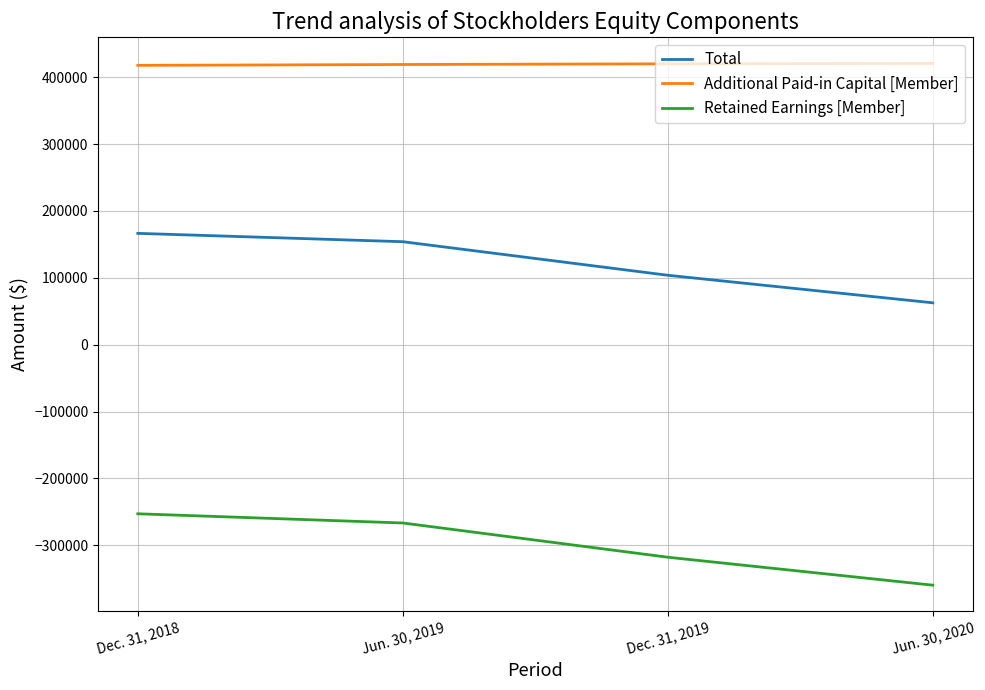

What is the difference between the Retained Earnings [Member] values at Jun. 30, 2019 and Dec. 31, 2018?

13777